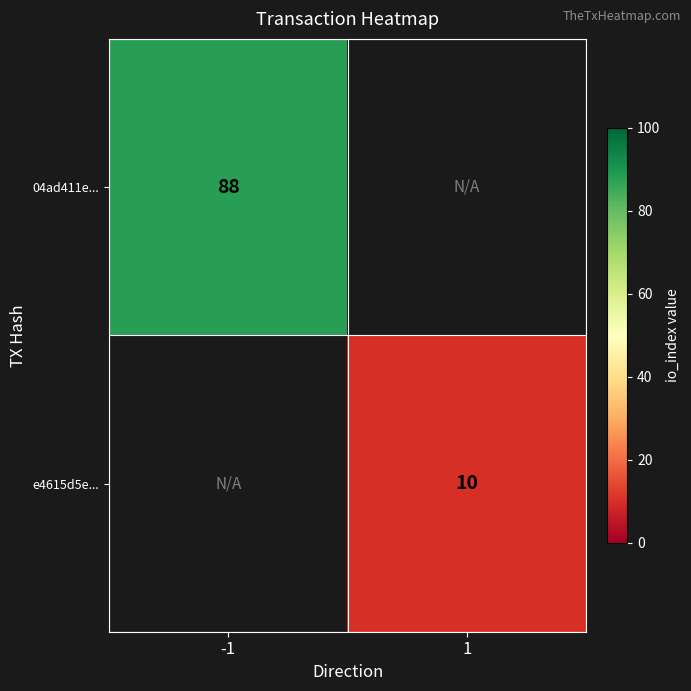

Is it true that e4615d5e... equals 10 at 1?

True